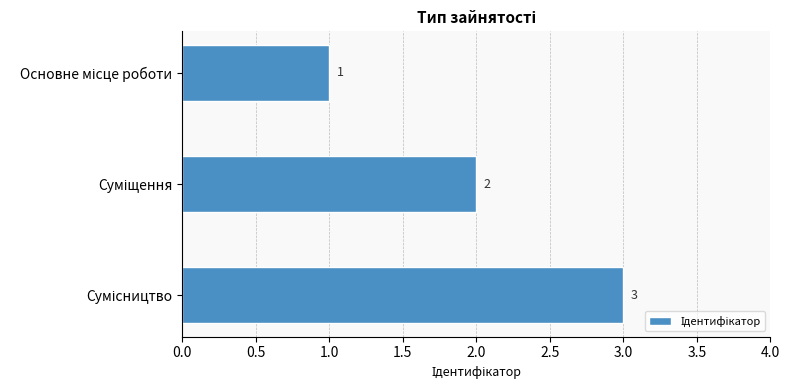

What is the sum of all values?

6